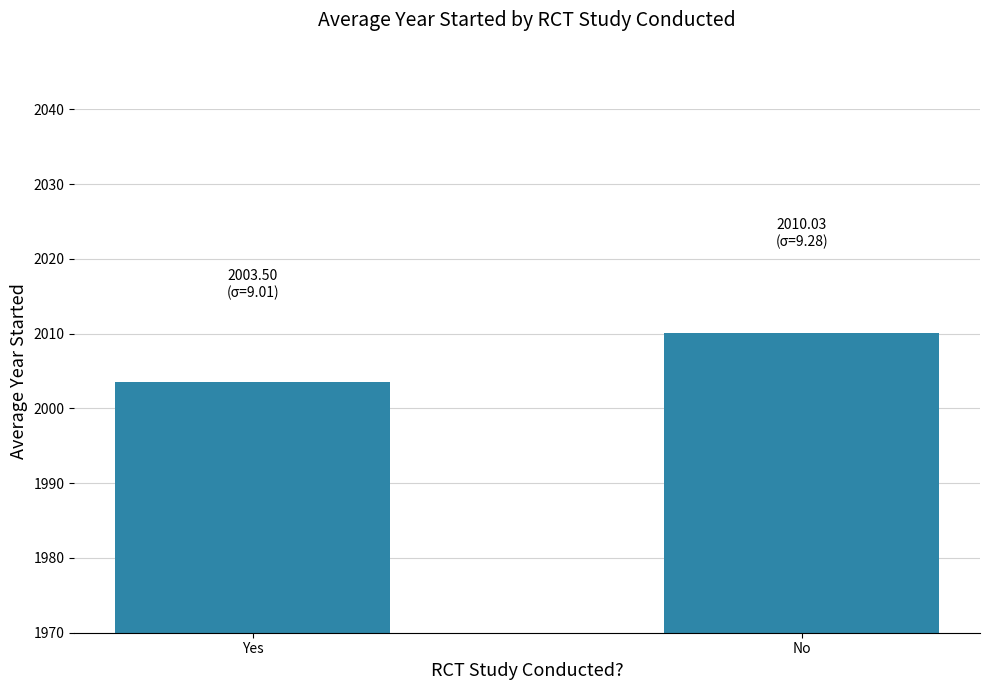

Which category has the highest value across all series?

No